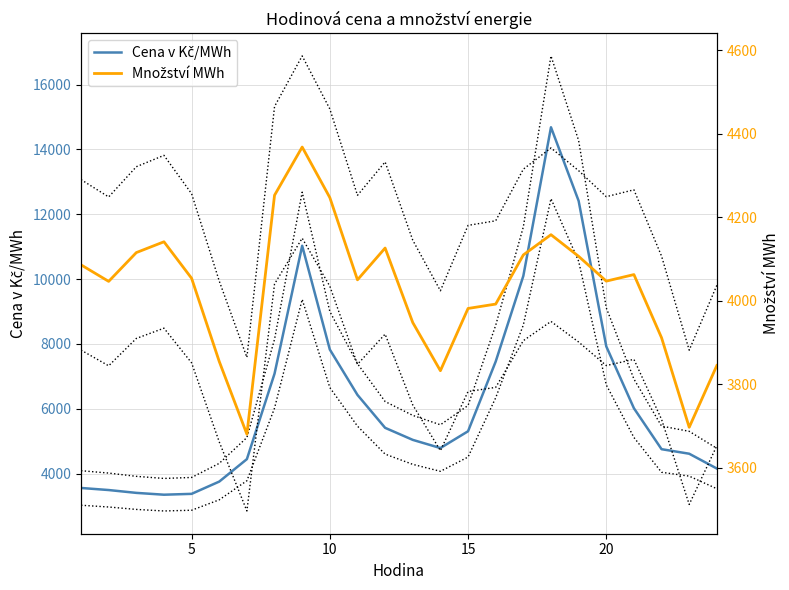

Reading left to right, what are all the values shown in this chart?

Cena v Kč/MWh: 3554.1	3490.2	3402.5	3346.1	3372.4	3751.0	4444.1	7081.6	11028.7	7826.3	6426.1	5410.2	5038.5	4786.0	5304.3	7456.1	10098.3	14685.3	12414.8	7924.1	6014.4	4750.9	4610.9	4153.8
Množství MWh: 4086.1	4046.5	4115.5	4141.4	4053.9	3854.5	3680.3	4252.9	4368.4	4247.3	4050.2	4126.4	3947.8	3832.4	3981.6	3992.1	4109.9	4158.4	4106.5	4047.1	4062.8	3911.4	3696.8	3844.9